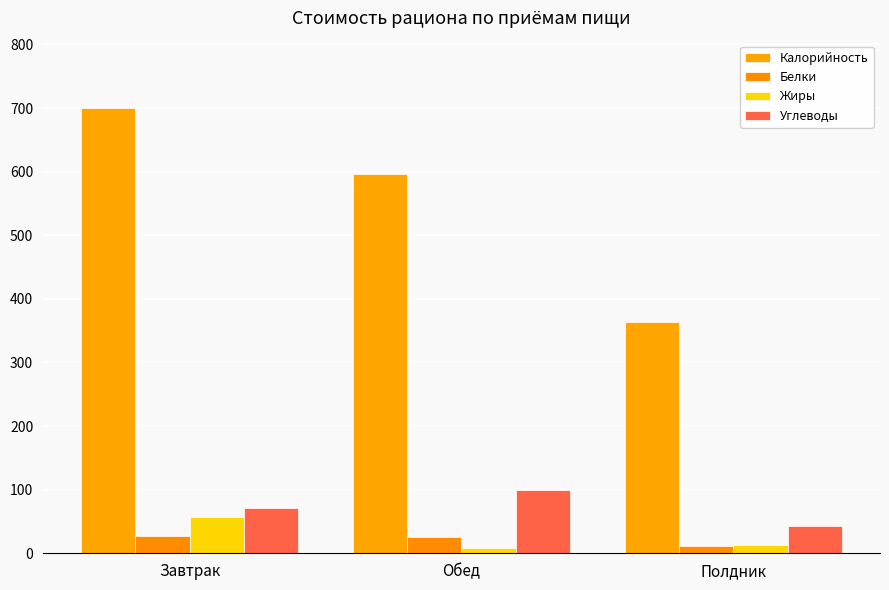

What are all the series names shown in the legend?

Калорийность, Белки, Жиры, Углеводы